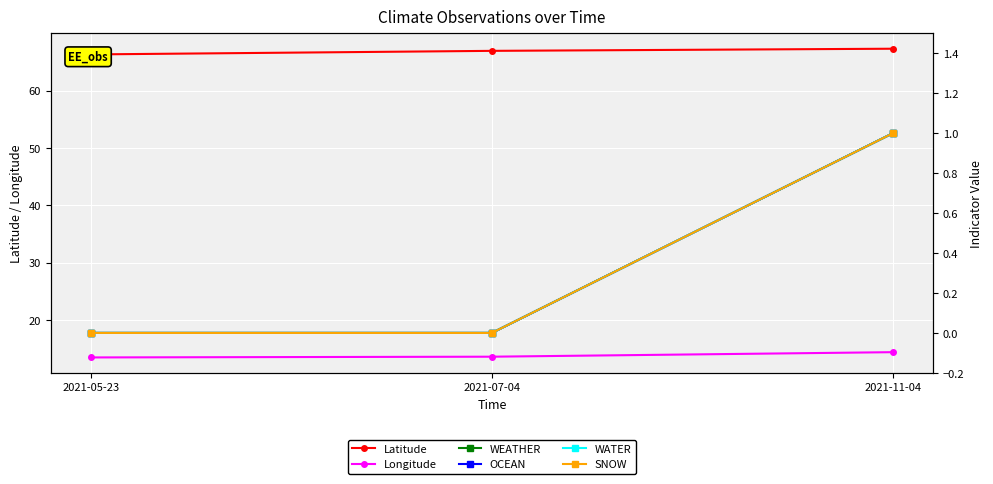

Reading right to left, transcribe all the data shown in this chart.

Latitude: 2021-11-04=67.3	2021-07-04=66.9	2021-05-23=66.3
Longitude: 2021-11-04=14.4	2021-07-04=13.6	2021-05-23=13.5
WEATHER: 2021-11-04=1.0	2021-07-04=0.0	2021-05-23=0.0
OCEAN: 2021-11-04=1.0	2021-07-04=0.0	2021-05-23=0.0
WATER: 2021-11-04=1.0	2021-07-04=0.0	2021-05-23=0.0
SNOW: 2021-11-04=1.0	2021-07-04=0.0	2021-05-23=0.0